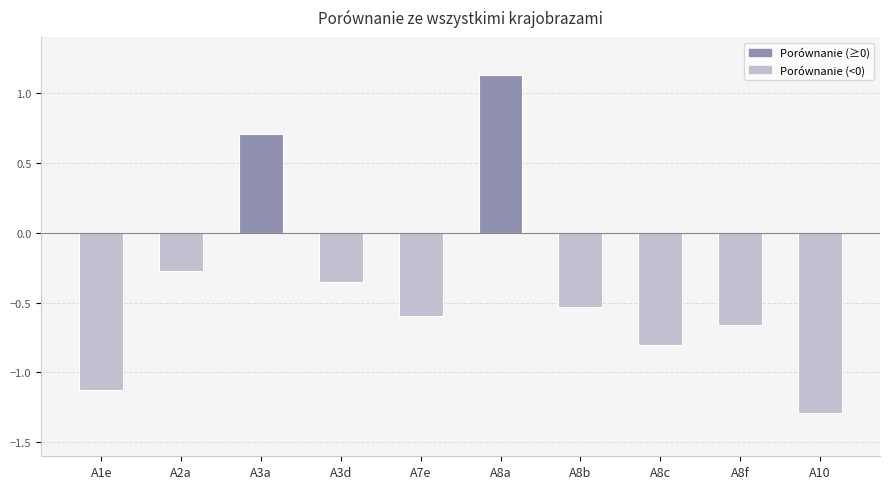

What is the change in value from A3d to A8f?

-0.3